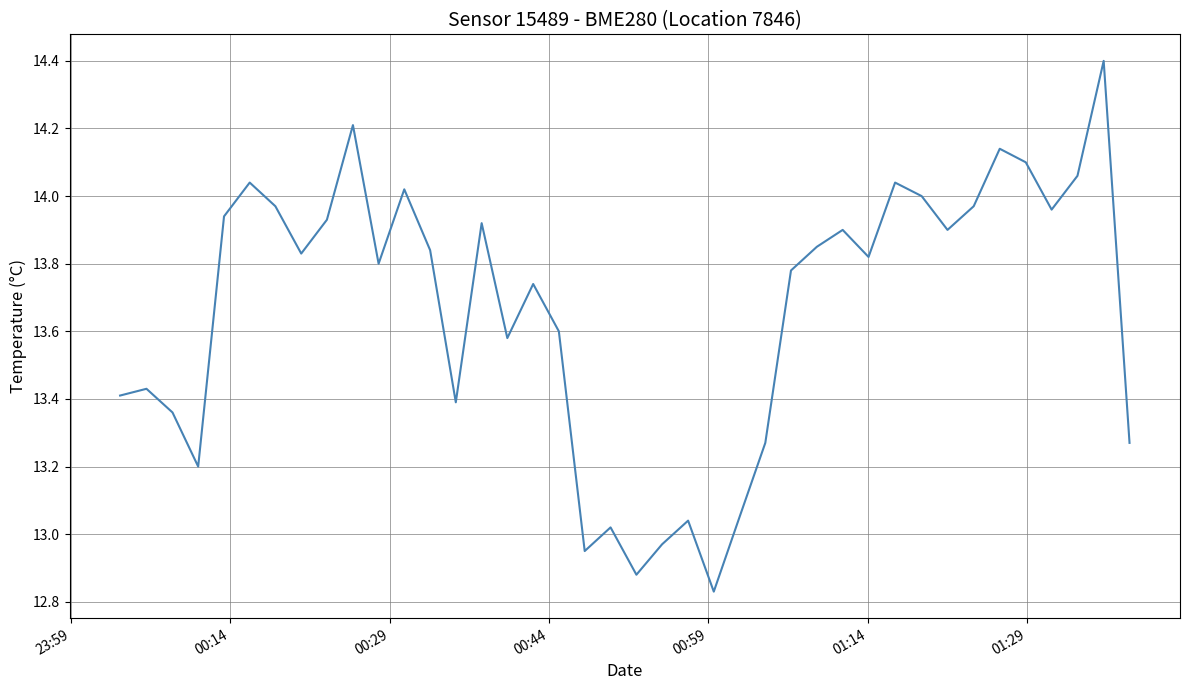

What is the greatest value displayed?

14.4